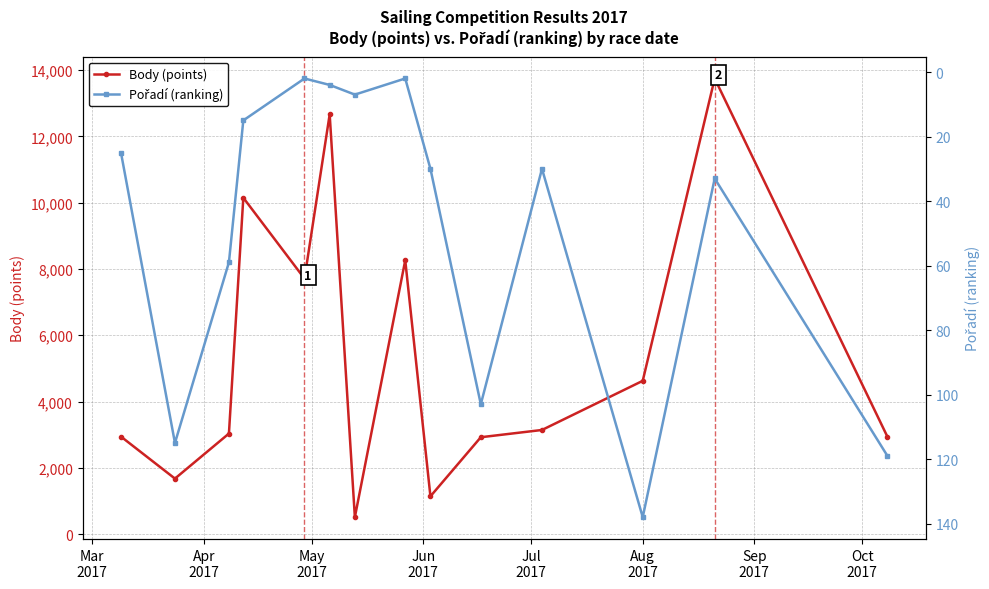

What is the lowest value of the Body (points) series?

511